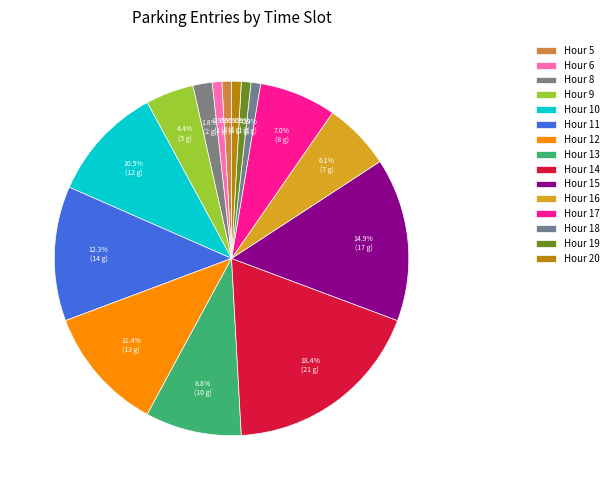

Does any single category account for the majority?

No